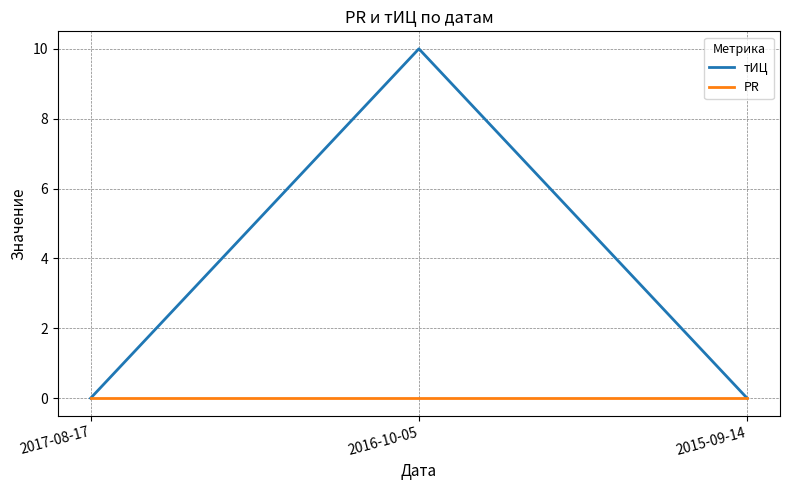

Is the value of тИЦ at 2016-10-05 greater than the value of PR at 2016-10-05?

Yes